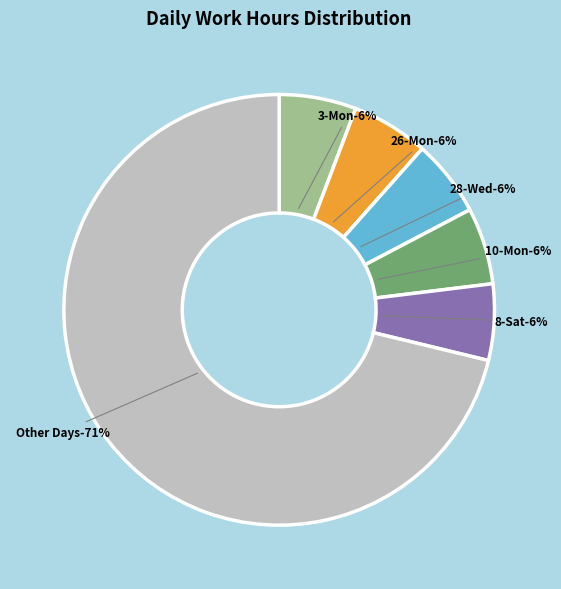

The 26-Mon slice represents 6% of the pie. True or false?

True